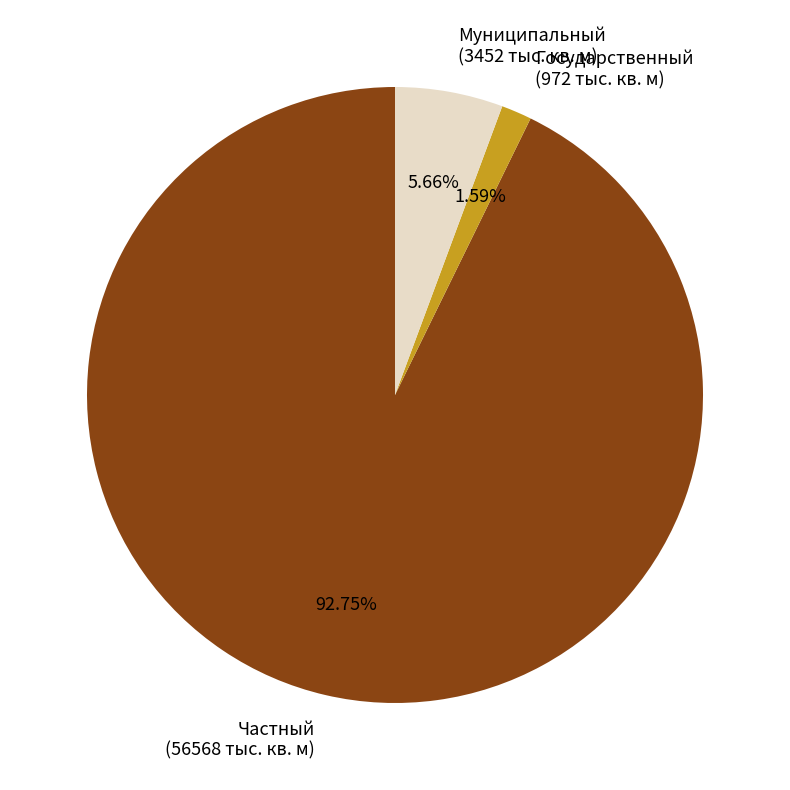

Count the number of slices in the pie.

3